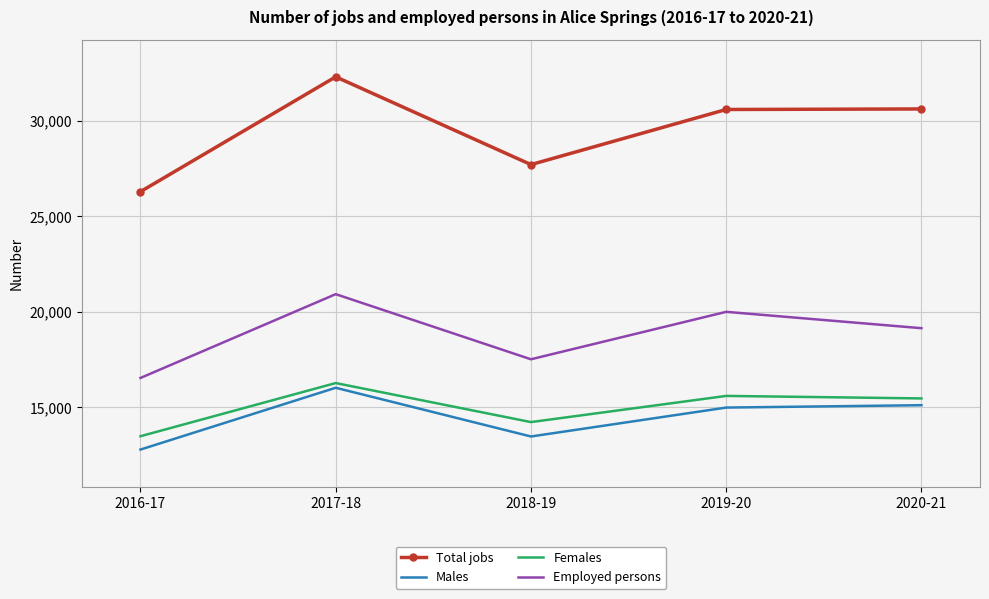

Which series has the largest range (max minus min)?

Total jobs